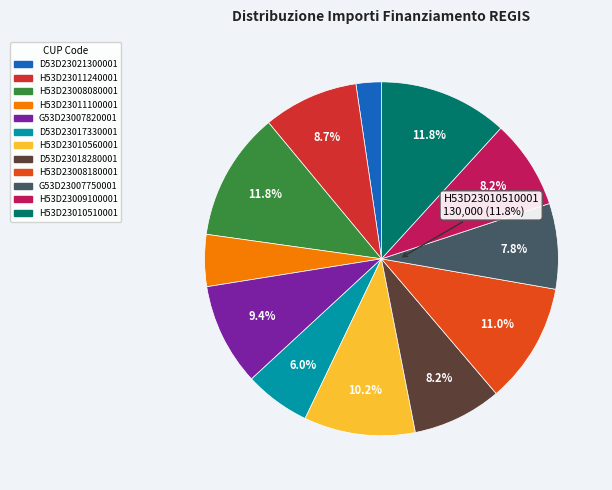

What is the largest slice in the pie chart?

H53D23010510001